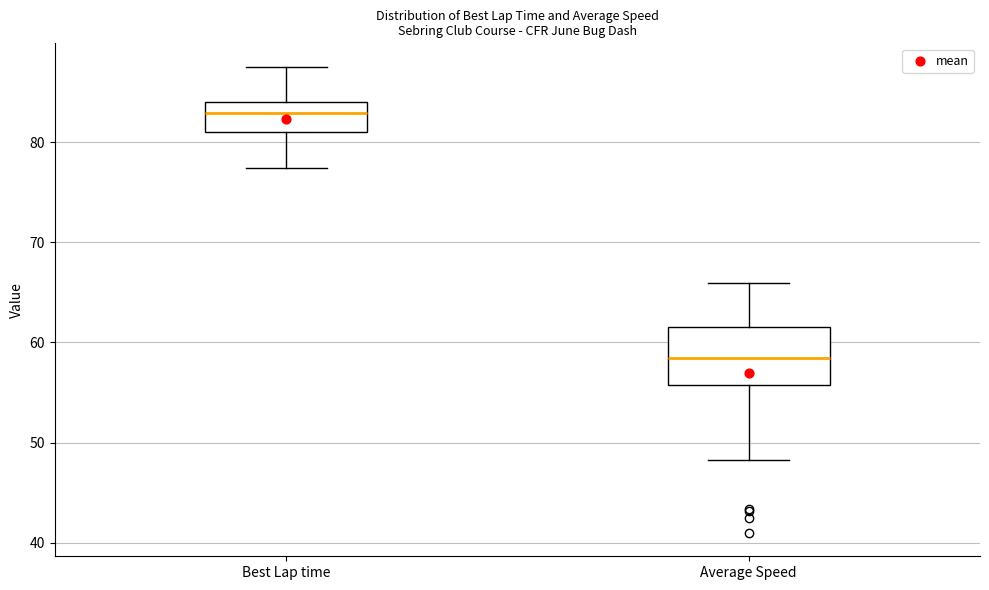

Reading left to right, transcribe this box plot: for each box, give where its median line is, the range the box spans, and where its two whiskers end, as read against the y-axis. The values are not printed on the chart, so give them approximately, as read against the axis.

Best Lap time: median 83, box 81 to 84, whiskers 77 to 88
Average Speed: median 58, box 56 to 62, whiskers 48 to 66